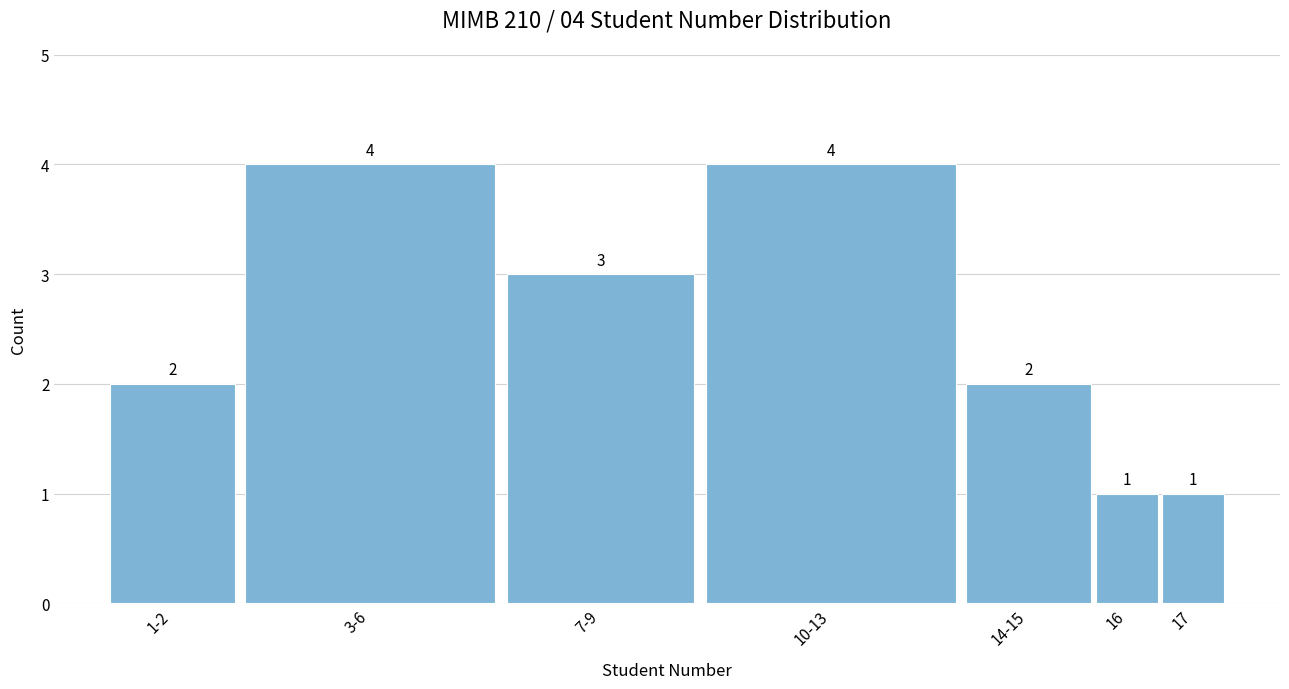

Reading left to right, list all the values displayed in this chart.

1-2=2	3-6=4	7-9=3	10-13=4	14-15=2	16=1	17=1